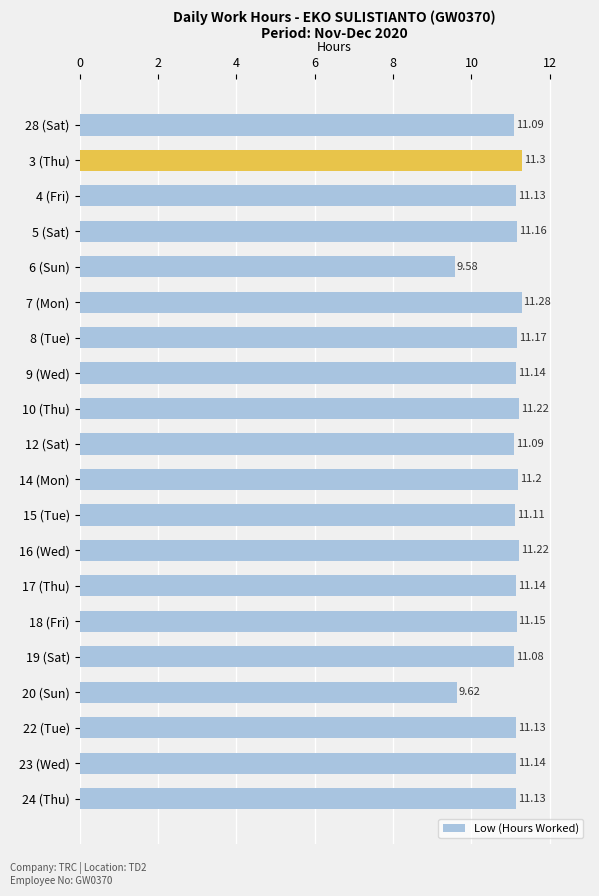

What is the ratio of the value at 23 (Wed) to the value at 3 (Thu)?

1.0